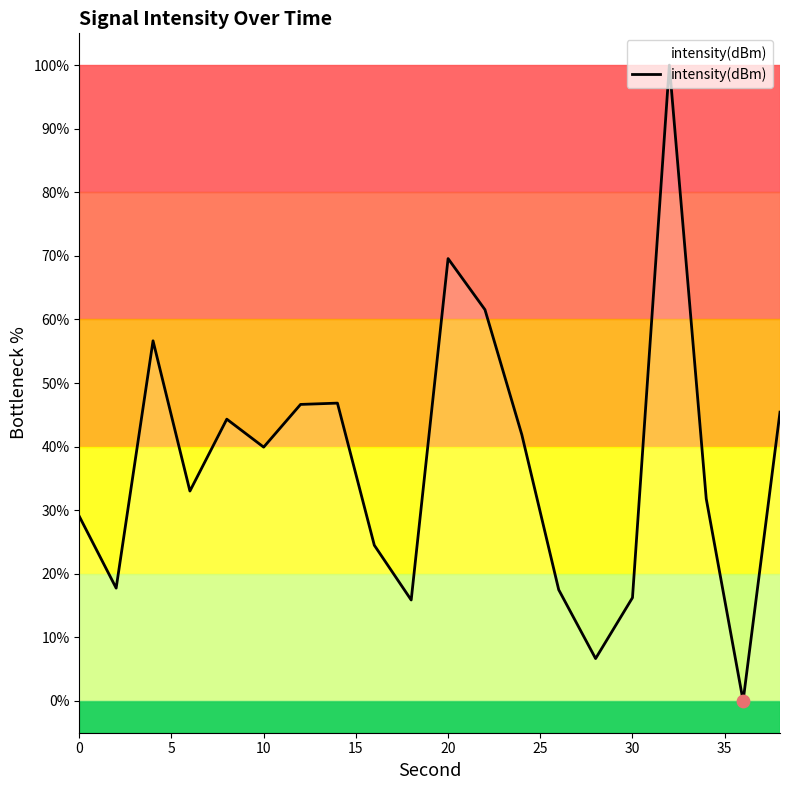

What is the maximum value shown in the chart?

100.0